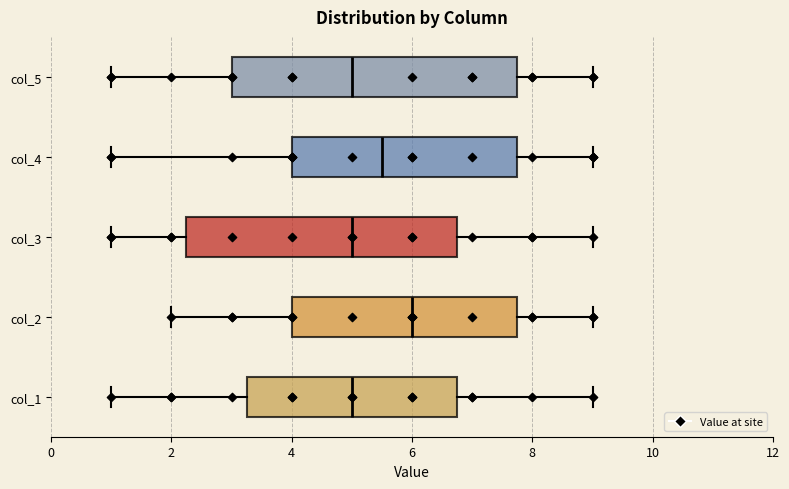

Reading bottom to top, transcribe this box plot: for each box, give where its median line is, the range the box spans, and where its two whiskers end, as read against the x-axis. The values are not printed on the chart, so give them approximately, as read against the axis.

col_1: median 5.0, box 3.2 to 6.8, whiskers 1.0 to 9.0
col_2: median 6.0, box 4.0 to 7.8, whiskers 2.0 to 9.0
col_3: median 5.0, box 2.2 to 6.8, whiskers 1.0 to 9.0
col_4: median 5.6, box 4.0 to 7.8, whiskers 1.0 to 9.0
col_5: median 5.0, box 3.0 to 7.8, whiskers 1.0 to 9.0